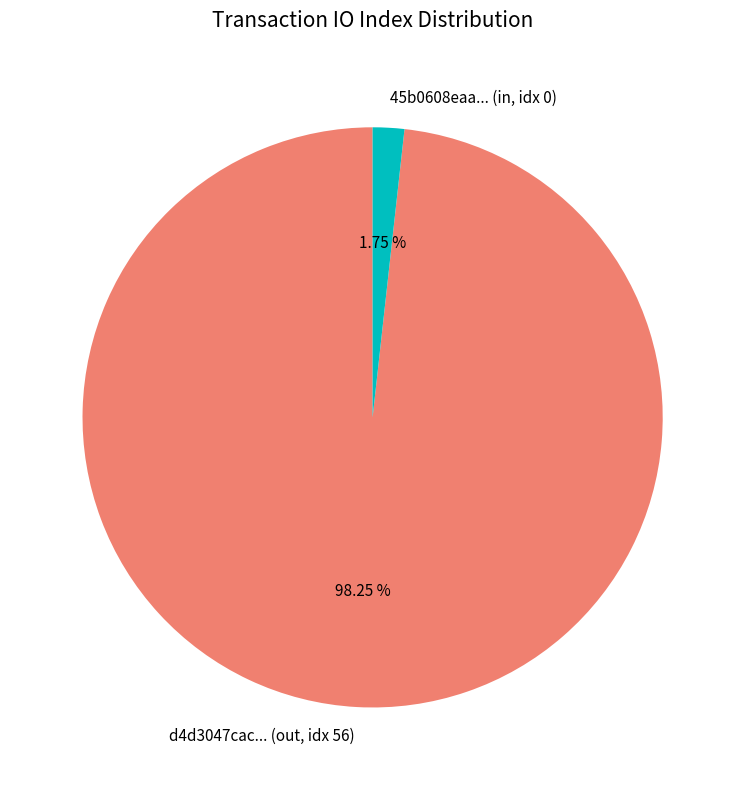

Rank the categories by value from lowest to highest.

45b0608eaa... (in, idx 0), d4d3047cac... (out, idx 56)